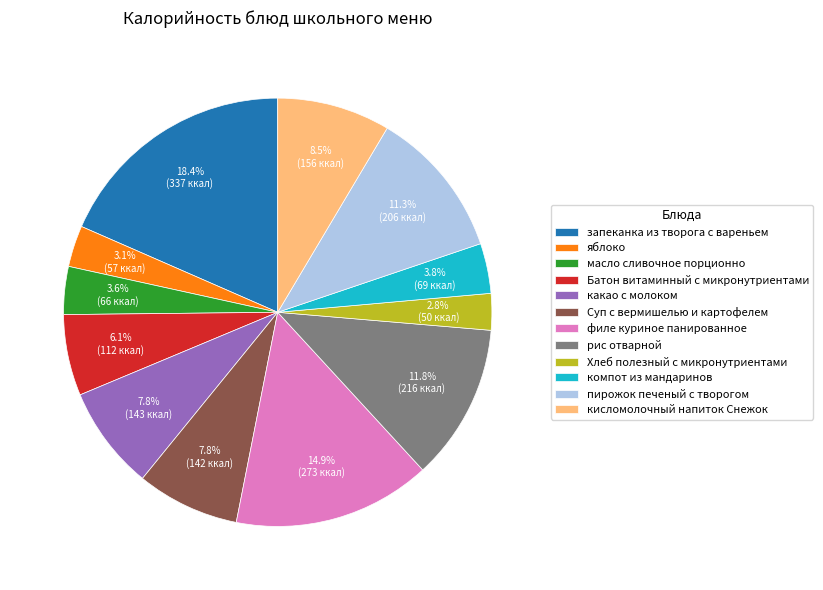

How much of the chart is everything except какао с молоком?

92.2%